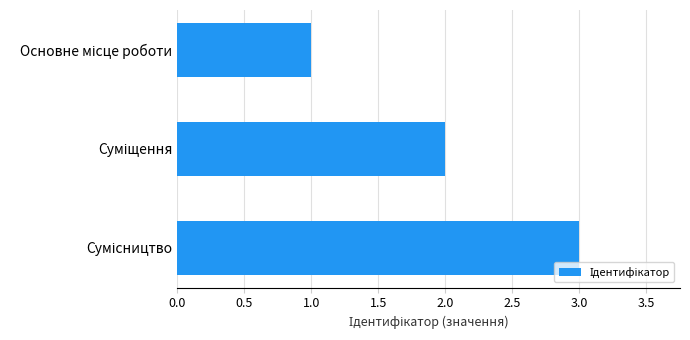

What is the greatest value displayed?

3